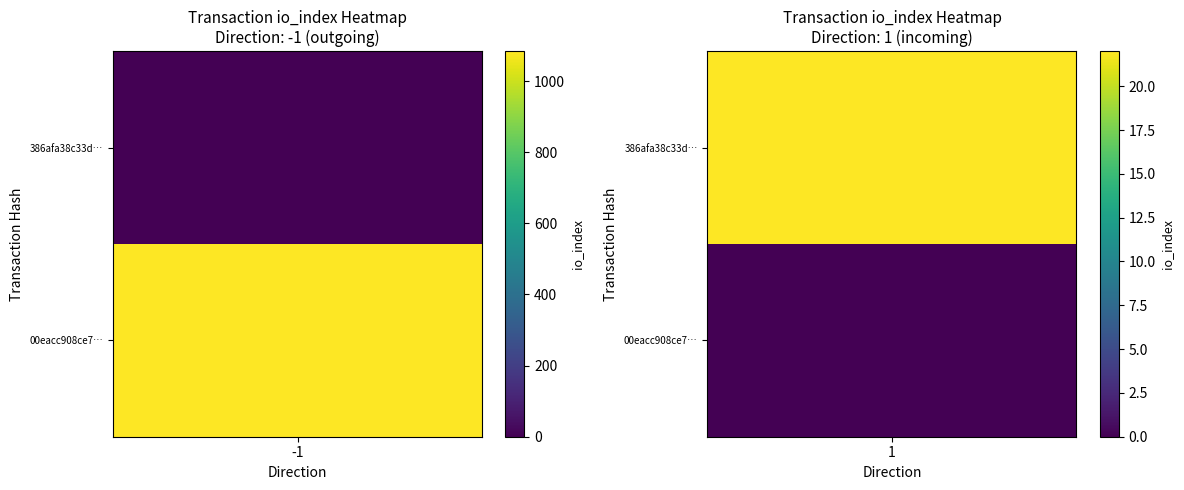

What is the total value across all series at io_index?

1106